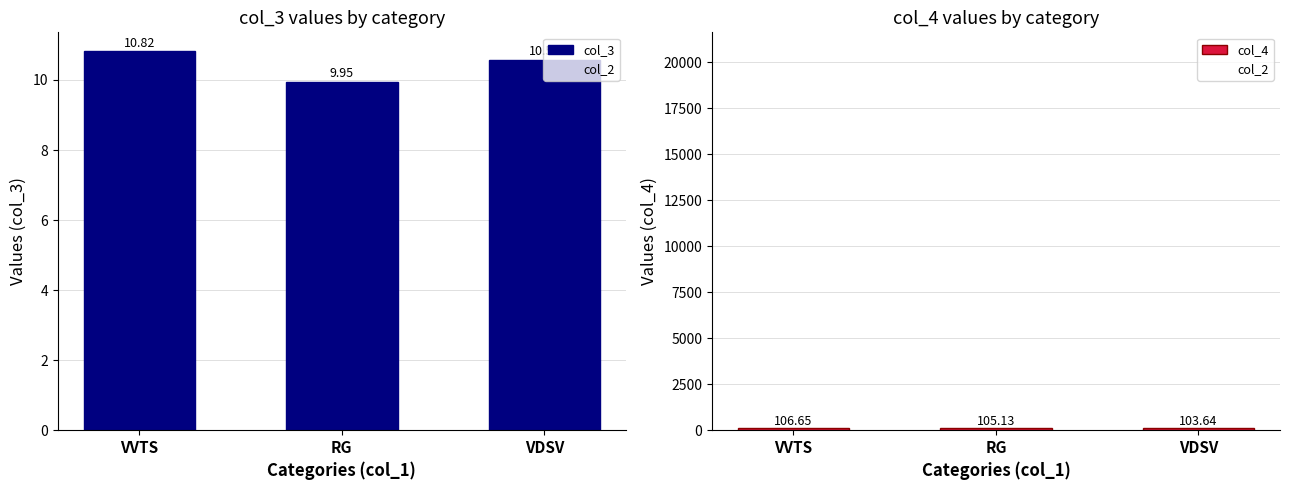

What is the greatest value displayed?

20600.0